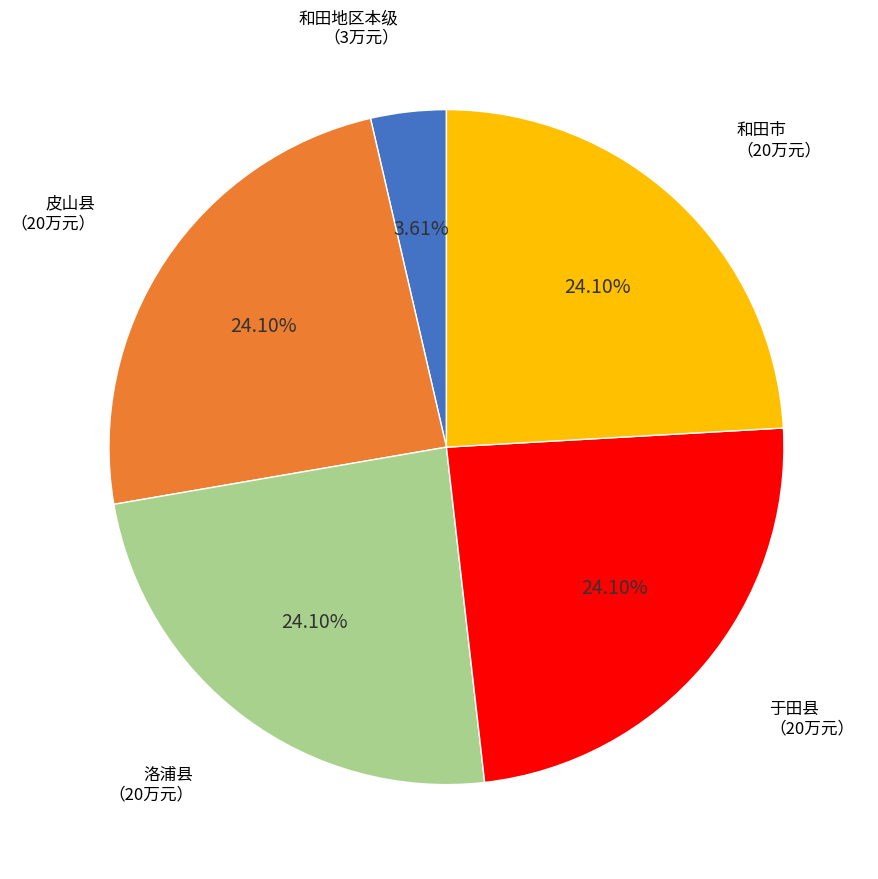

Is there any slice that represents more than half of the pie?

No